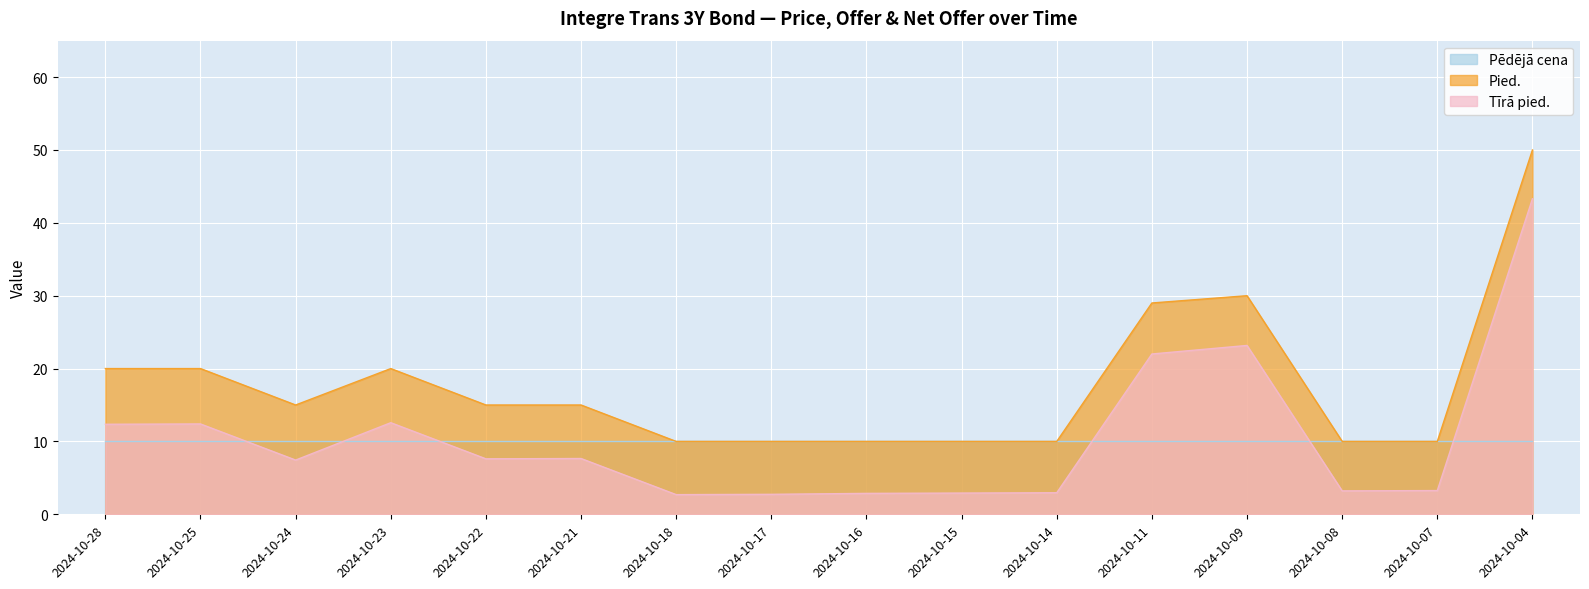

How many lines are shown in the chart?

3